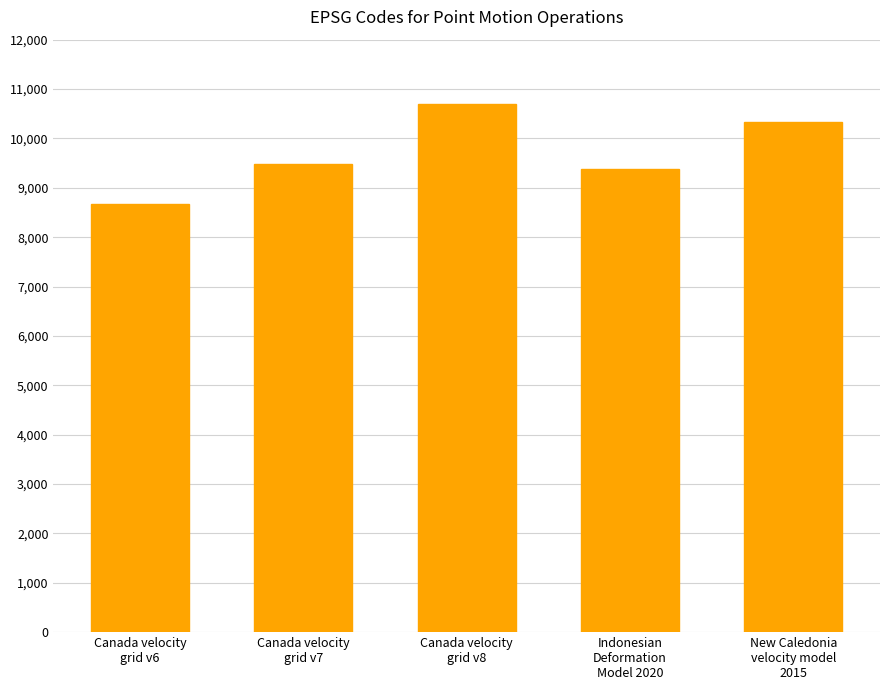

The value at Canada velocity
grid v6 is 13043. True or false?

False